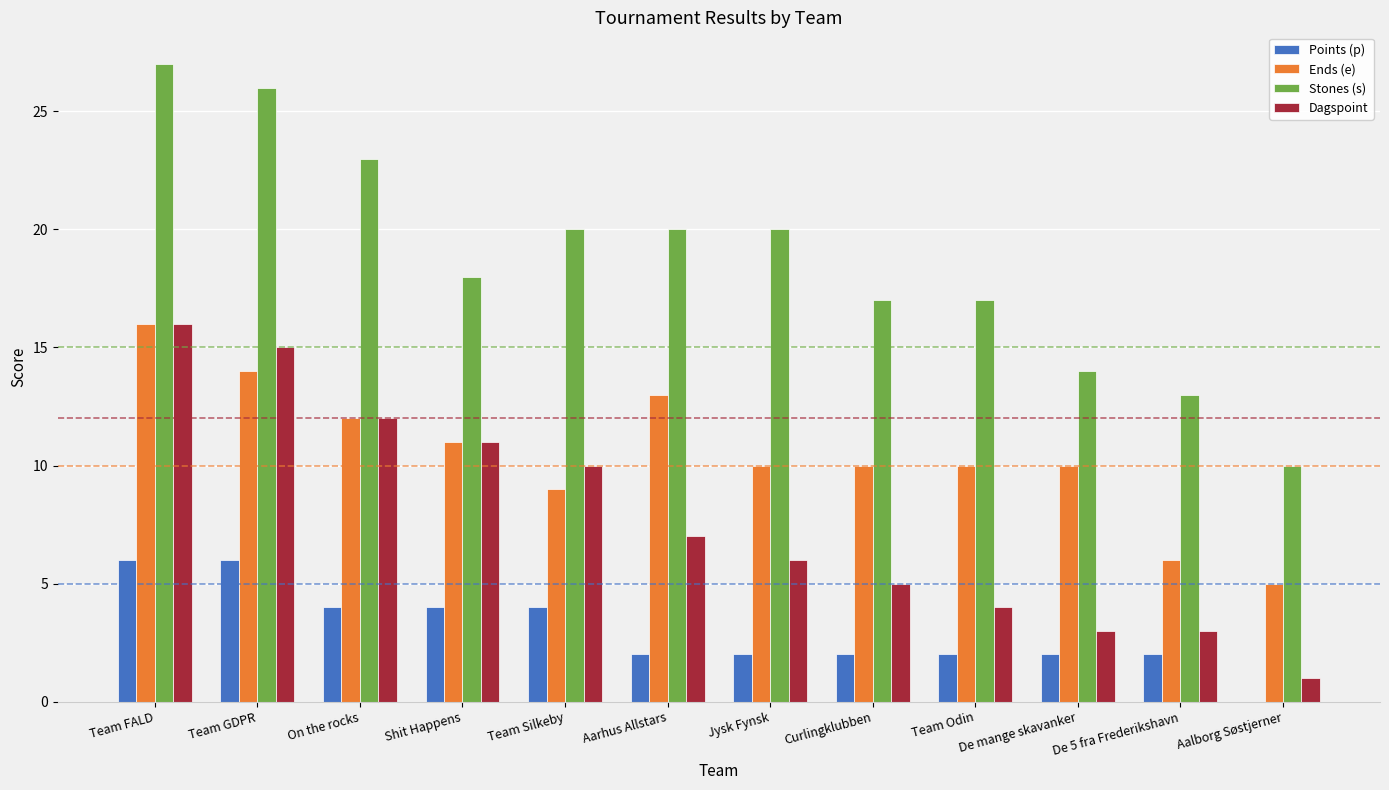

What is the sum of the Stones (s) values at Curlingklubben and Shit Happens?

35